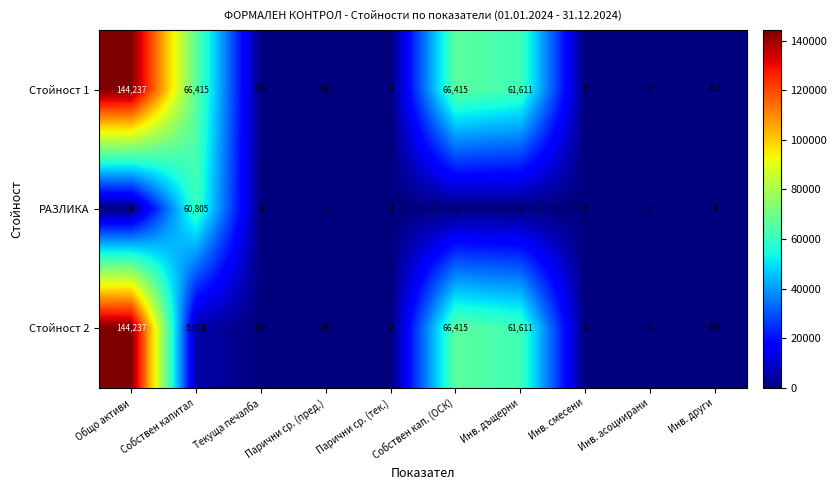

Which label corresponds to the largest value in the chart?

Общо активи